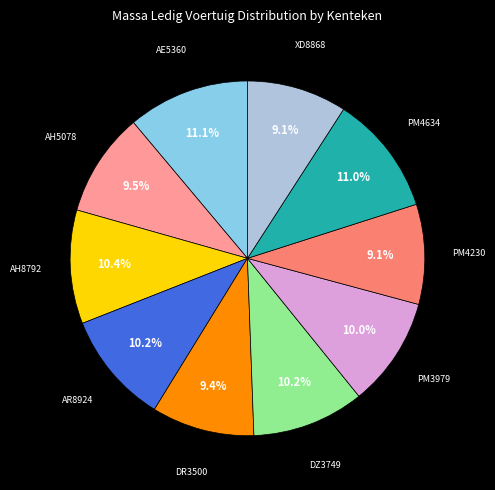

Does any single category account for the majority?

No